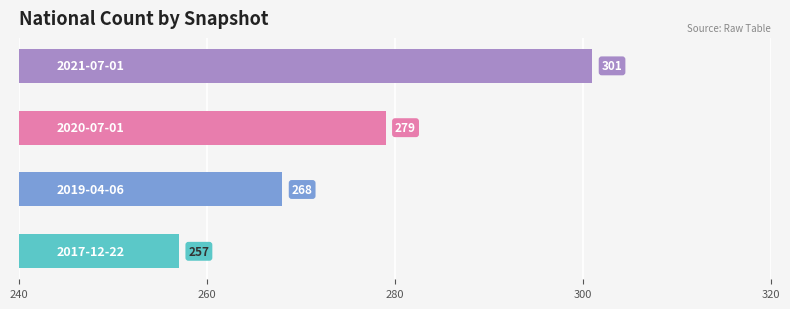

What is the average value?

276